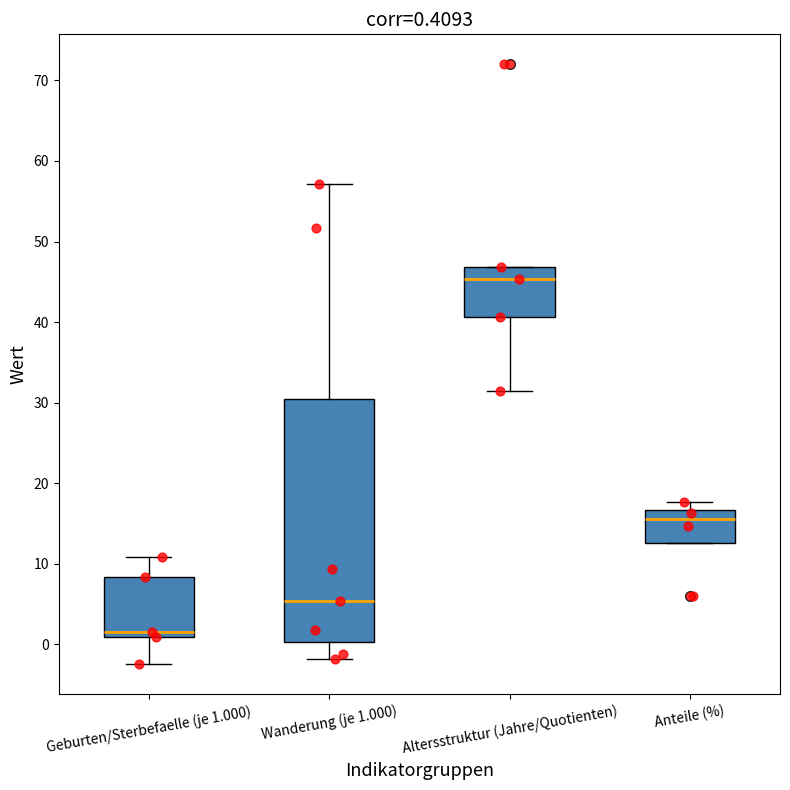

Which box's median line is the highest?

Altersstruktur (Jahre/Quotienten)